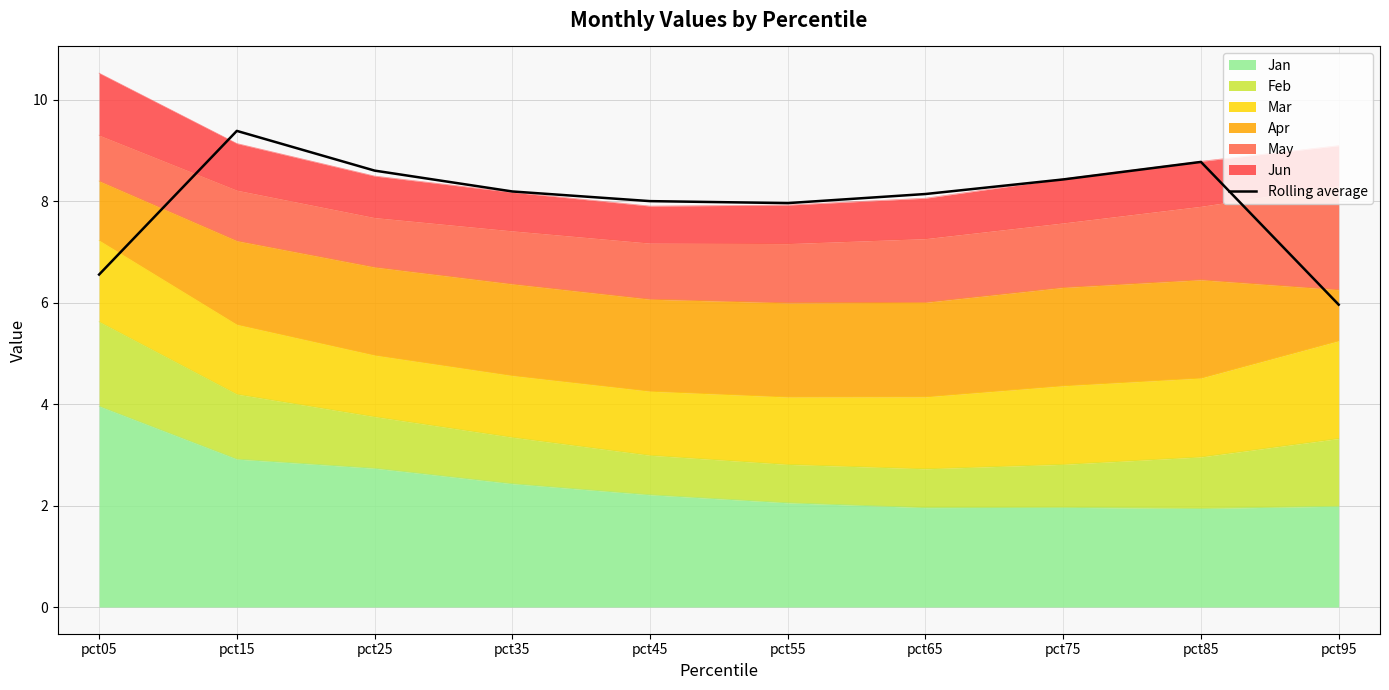

Approximately how many times larger is the value at pct95 compared to pct15?

0.6